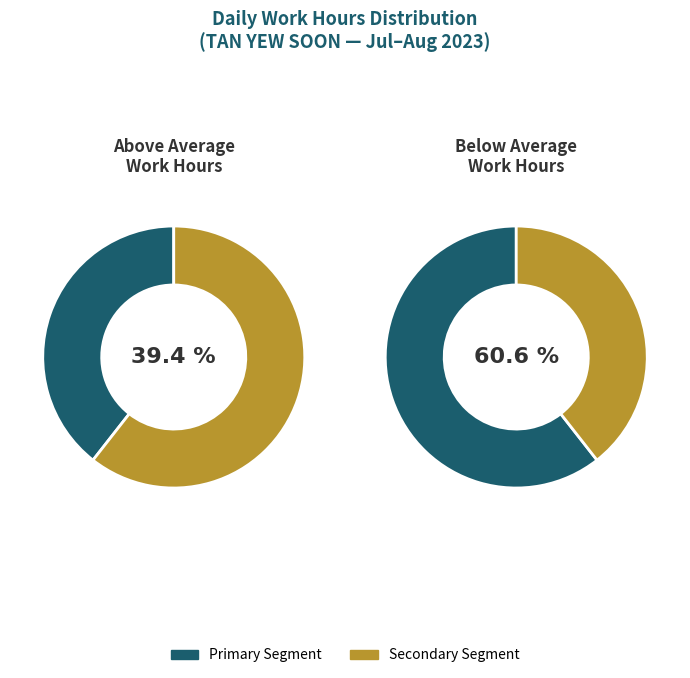

True or false: 31-Mon accounts for 1% of the total.

False